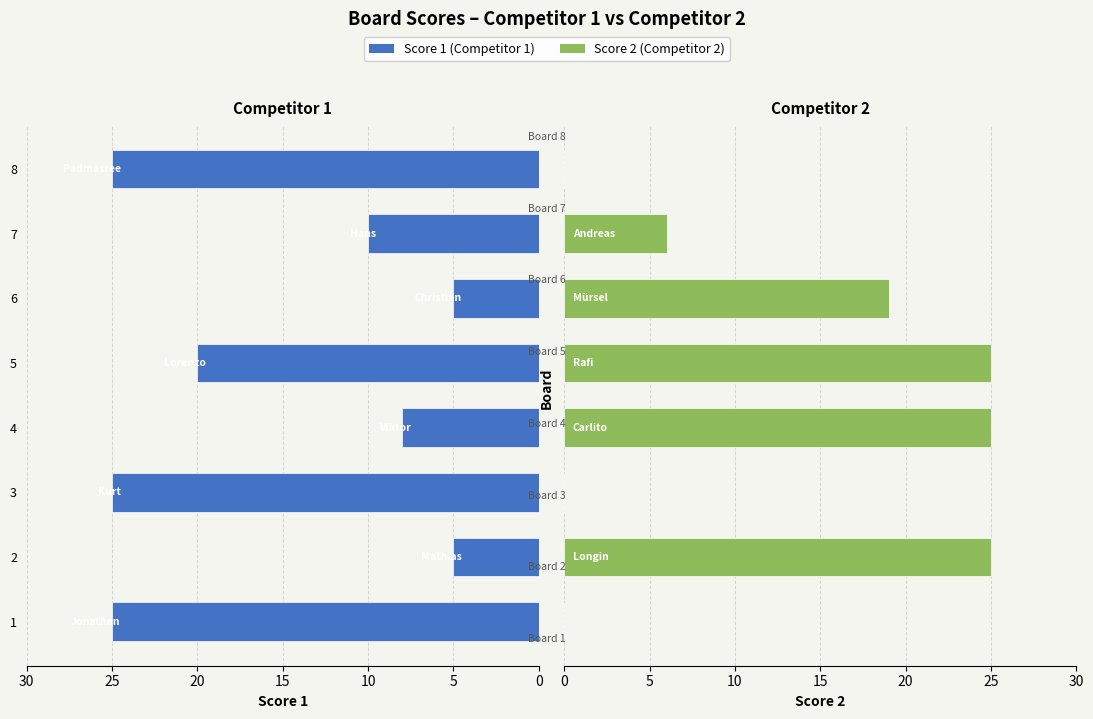

Is it true that Score 2 equals 37 at 4?

False